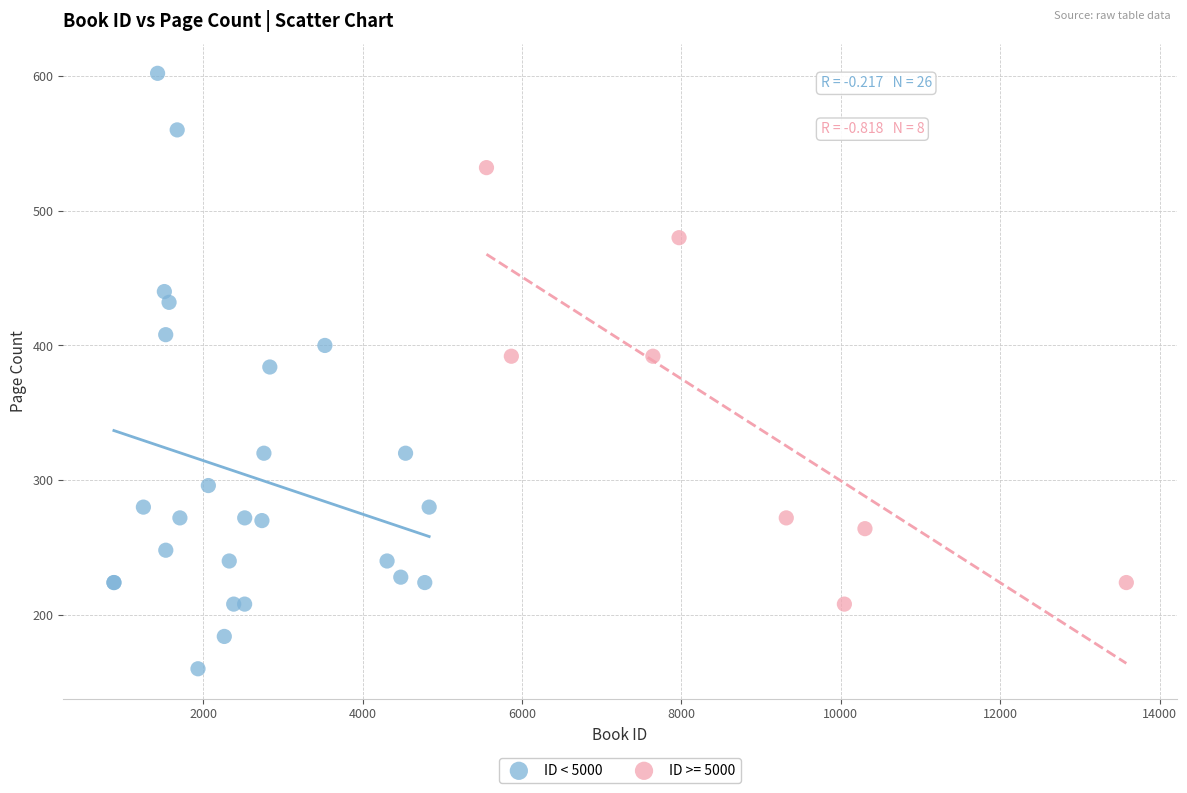

Which series contains the lowest Y value?

ID < 5000